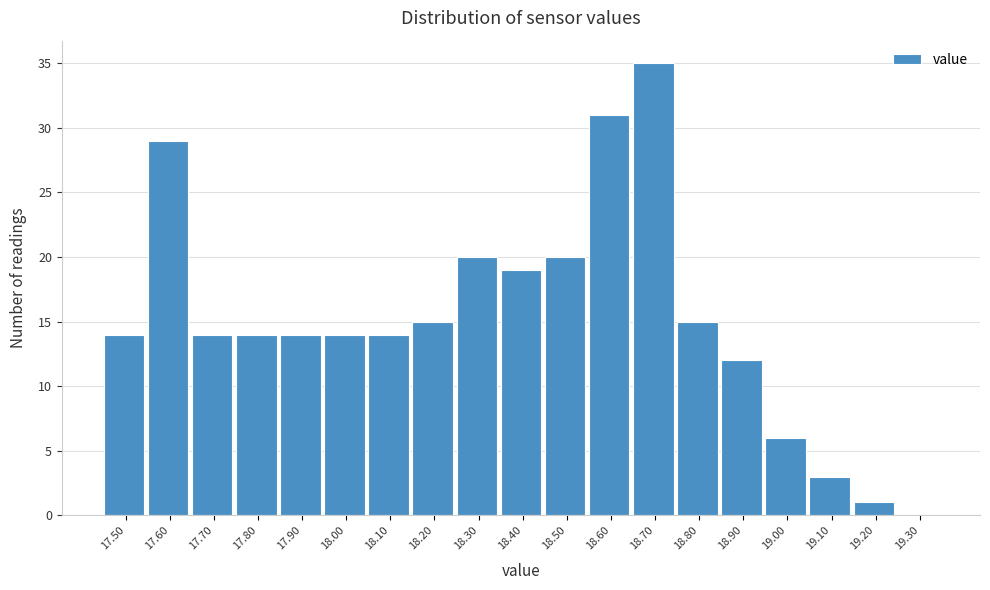

Reading left to right, list all the values displayed in this chart.

17.50=14	17.60=29	17.70=14	17.80=14	17.90=14	18.00=14	18.10=14	18.20=15	18.30=20	18.40=19	18.50=20	18.60=31	18.70=35	18.80=15	18.90=12	19.00=6	19.10=3	19.20=1	19.30=0